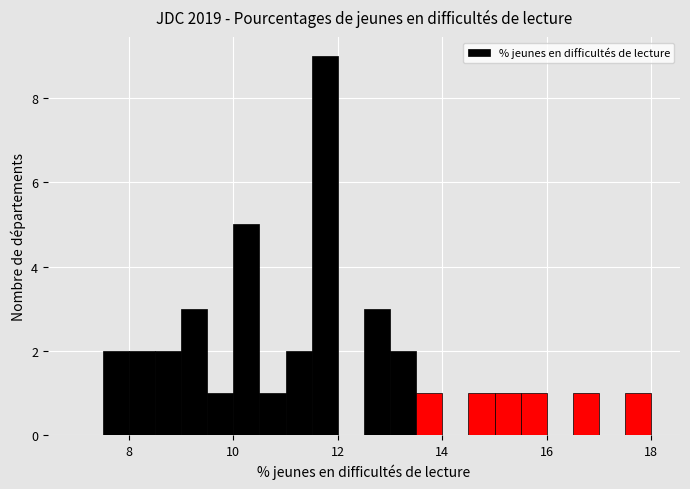

Around what value on the x-axis is the tallest bar? Give the approximate position of its centre, as read against the axis.

11.8